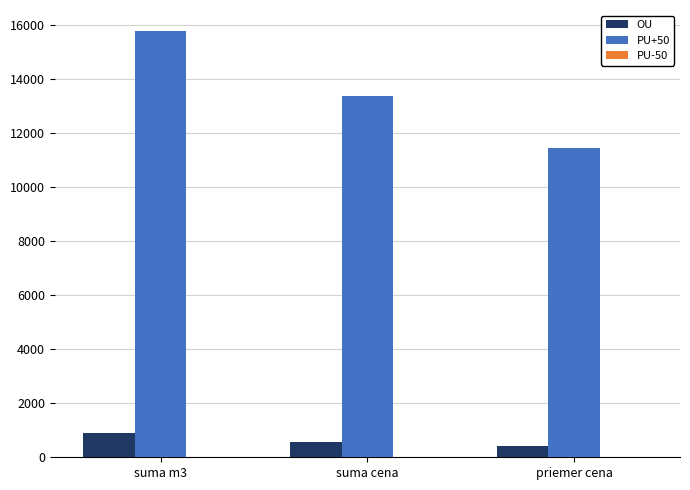

How many distinct data groups are displayed?

3